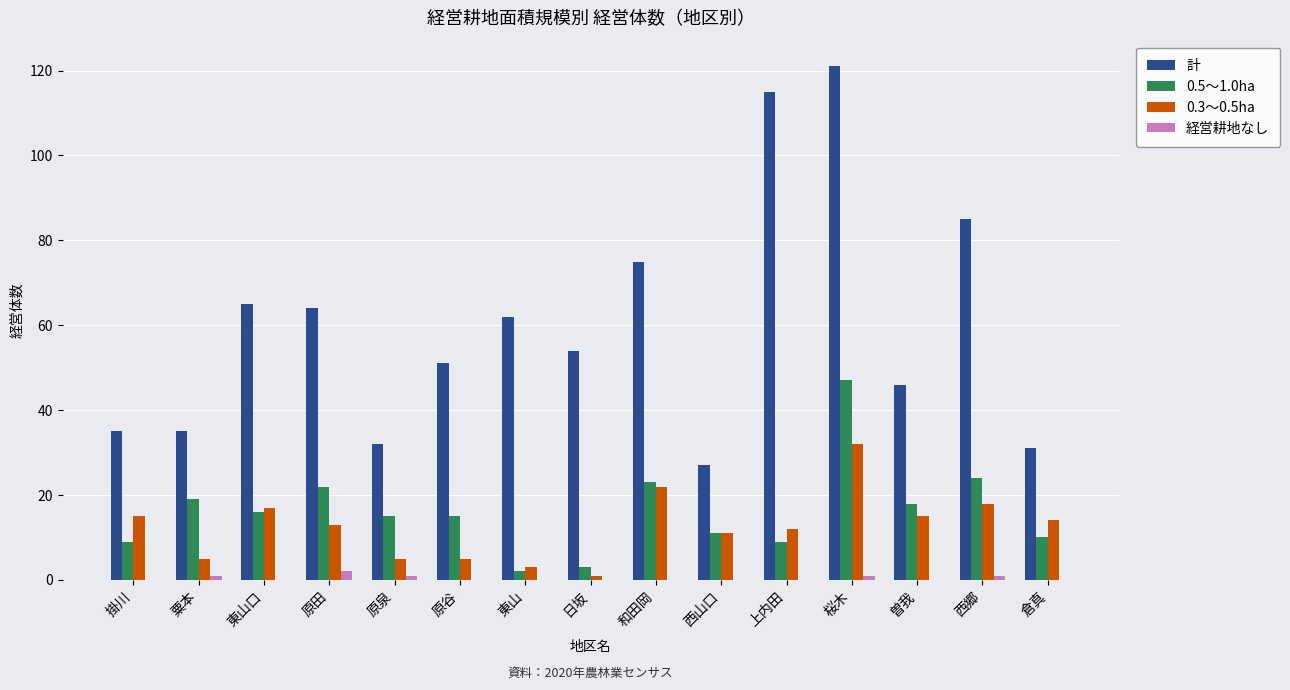

Between 東山 and 桜木, which series saw the biggest shift?

計